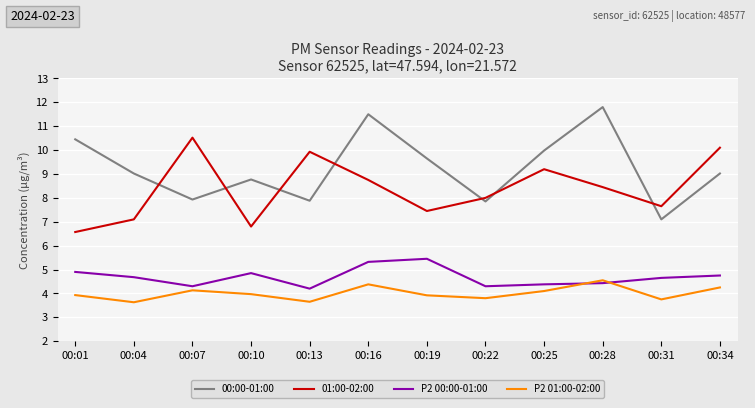

Which series has the largest range (max minus min)?

00:00-01:00